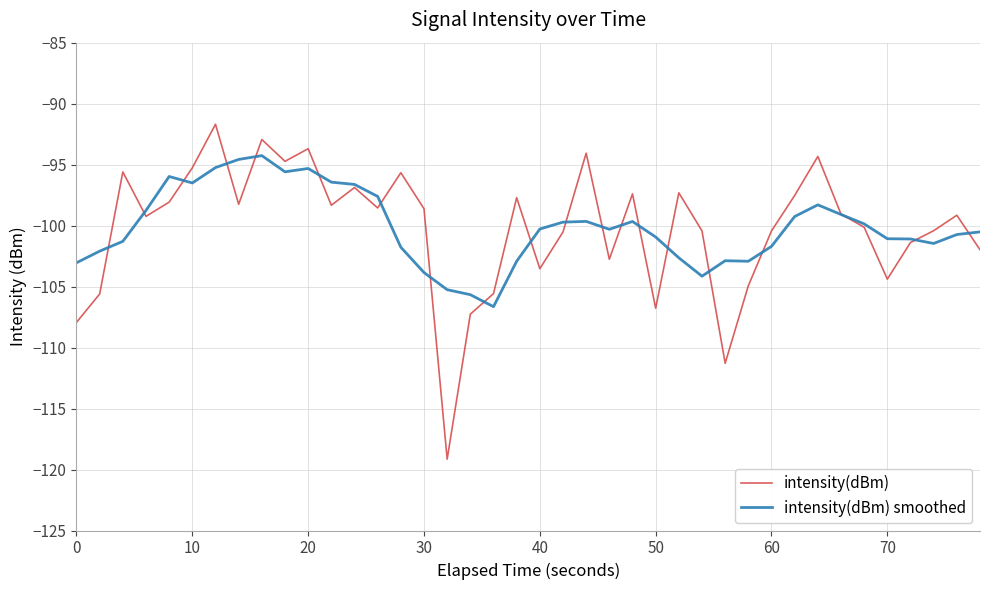

What is the minimum value shown in the chart?

-119.2